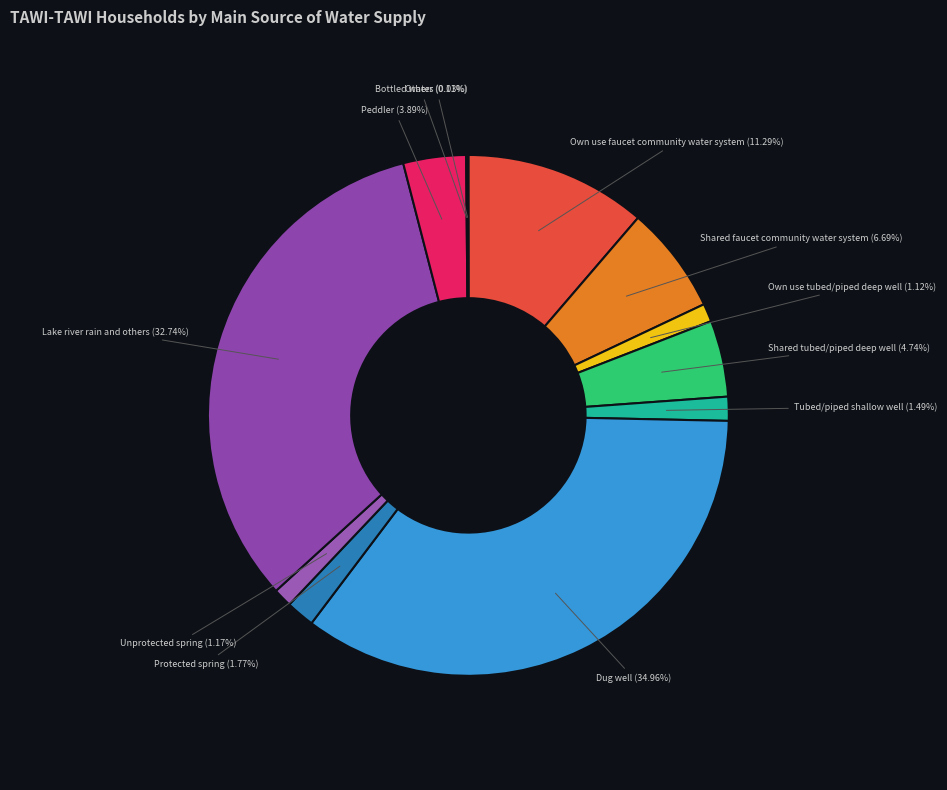

Is there a majority slice in this chart?

No